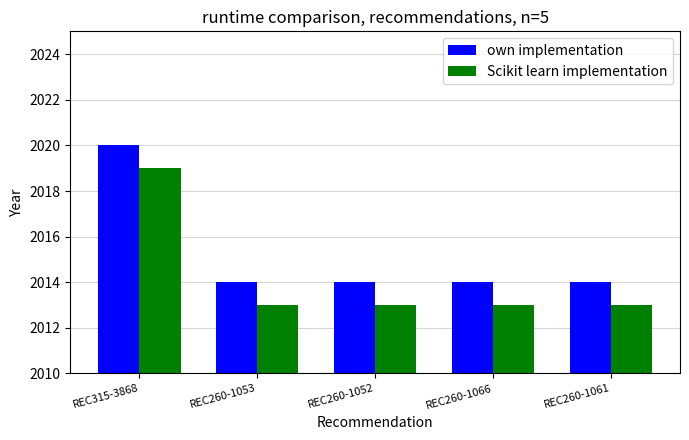

List the series in order of their peak value, lowest first.

Scikit learn implementation, own implementation